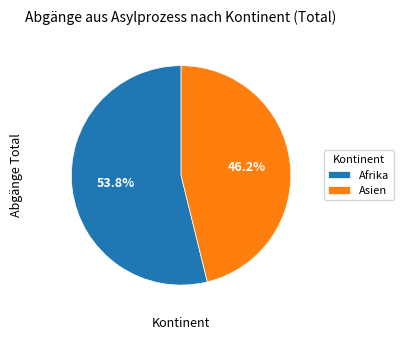

How many slices are in this pie chart?

2